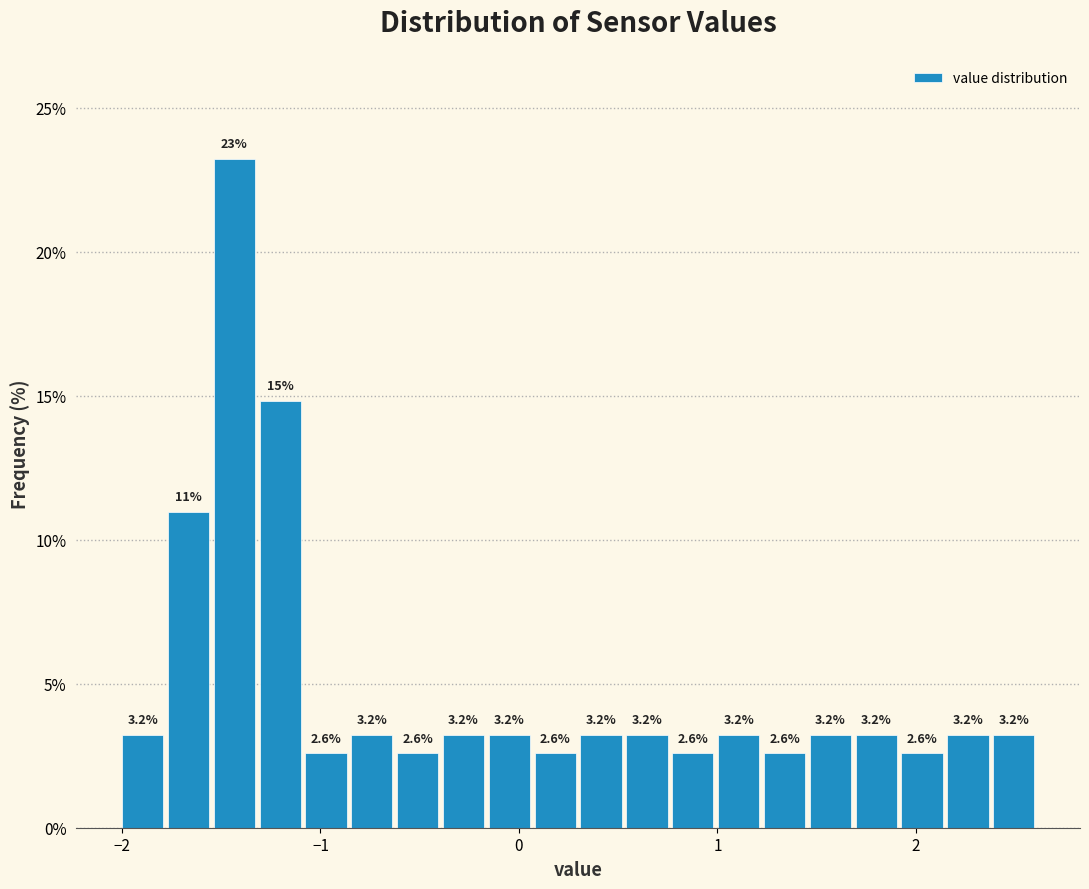

Read against the x-axis, roughly where is the centre of the tallest bar?

-1.4